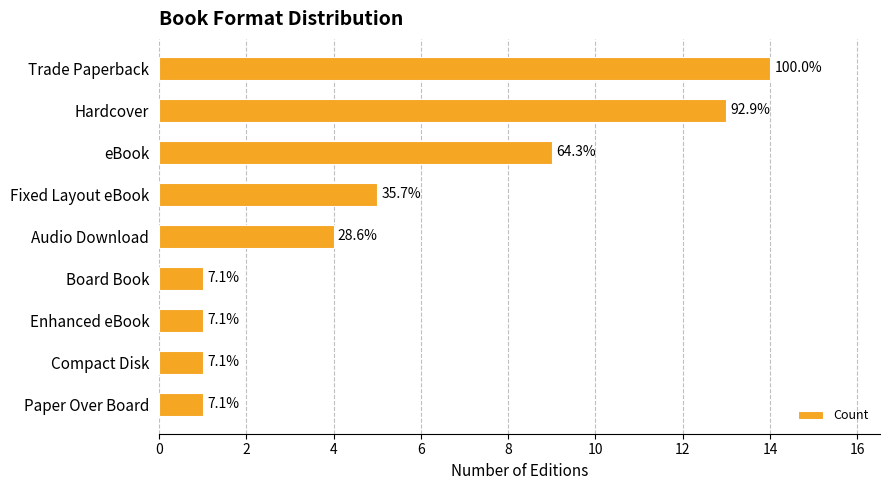

How many bars are there in total?

9